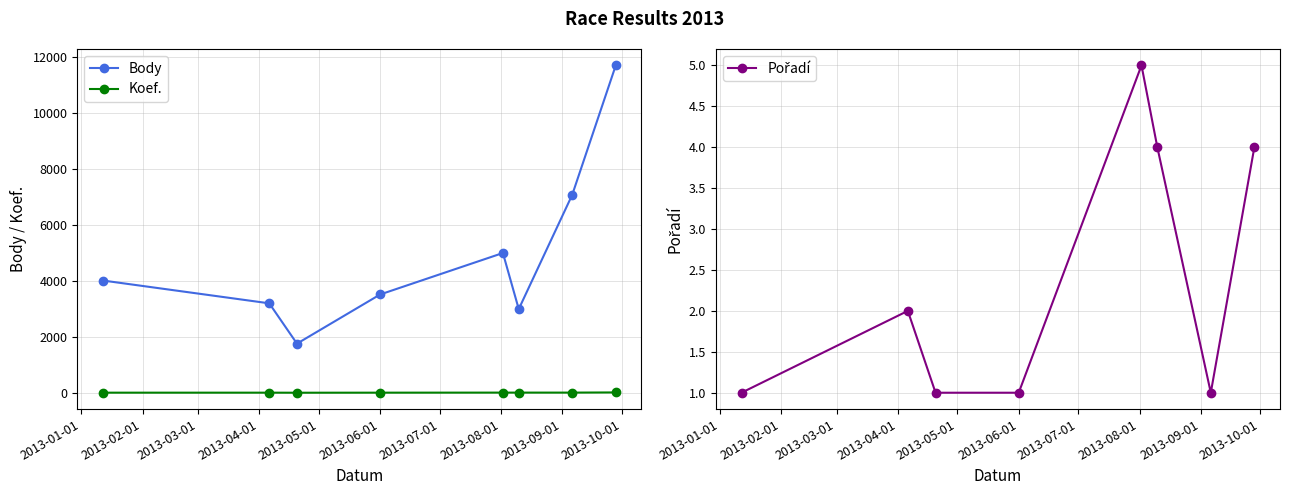

True or false: Body has more than 0 points higher than both neighbors.

True